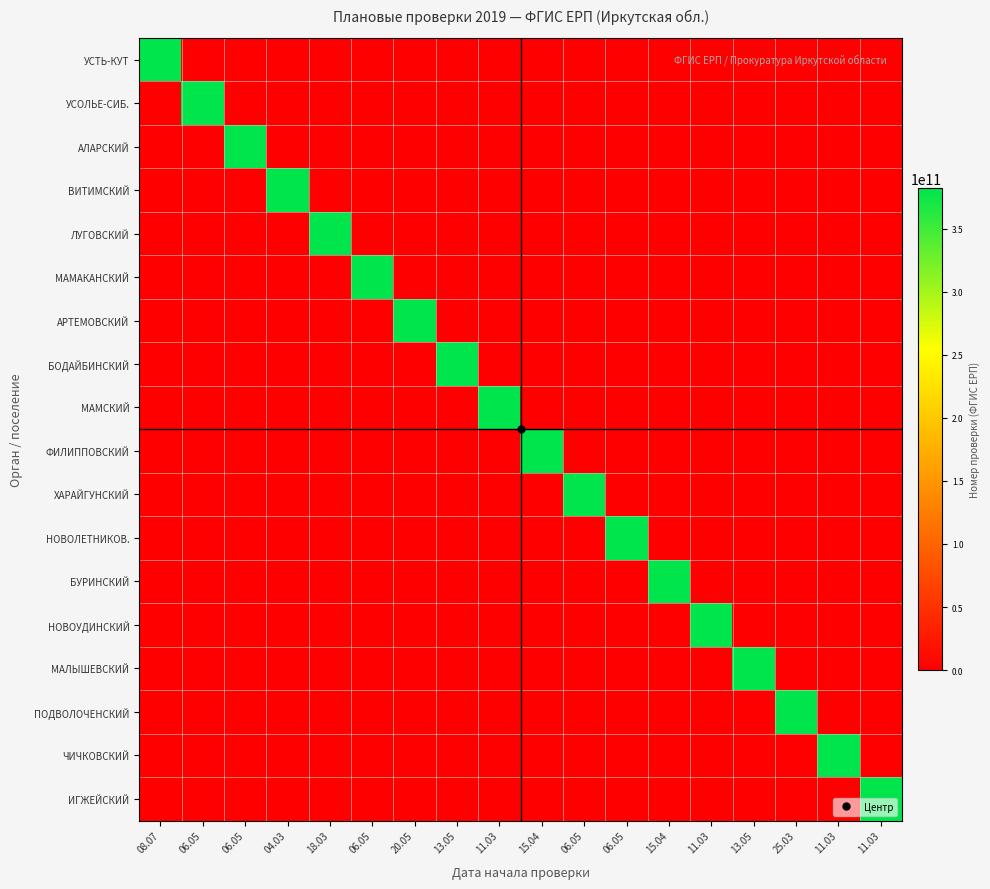

What is the total value across all series at 06.05?

381901411699